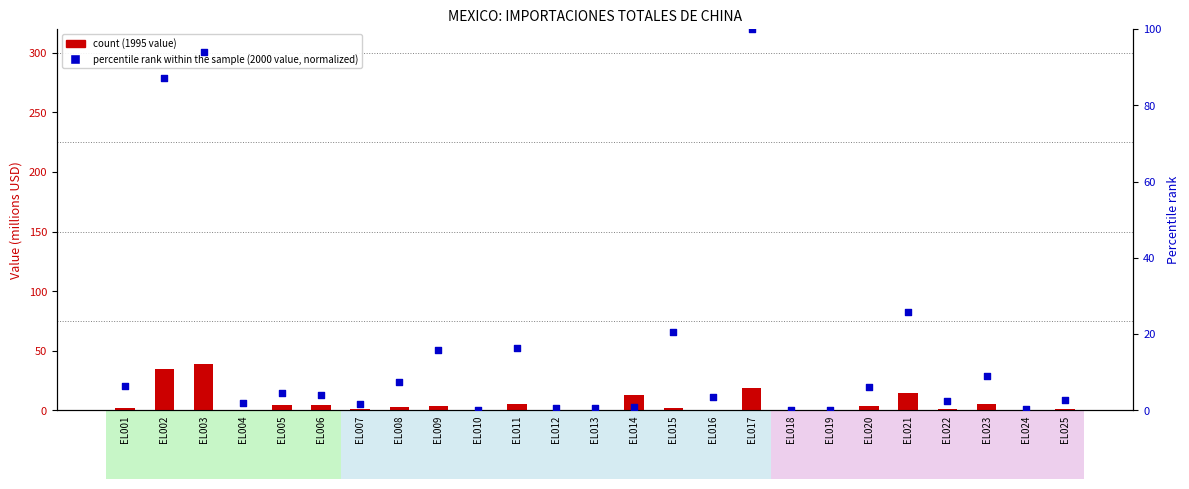

Which series reaches the maximum Y coordinate?

percentile rank within the sample